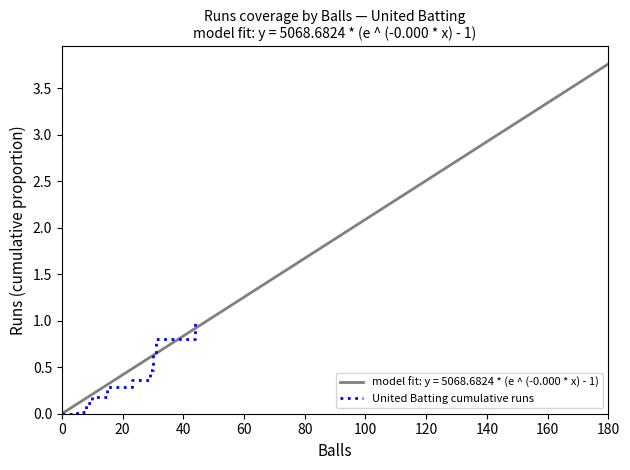

Count the number of categories in the chart.

12